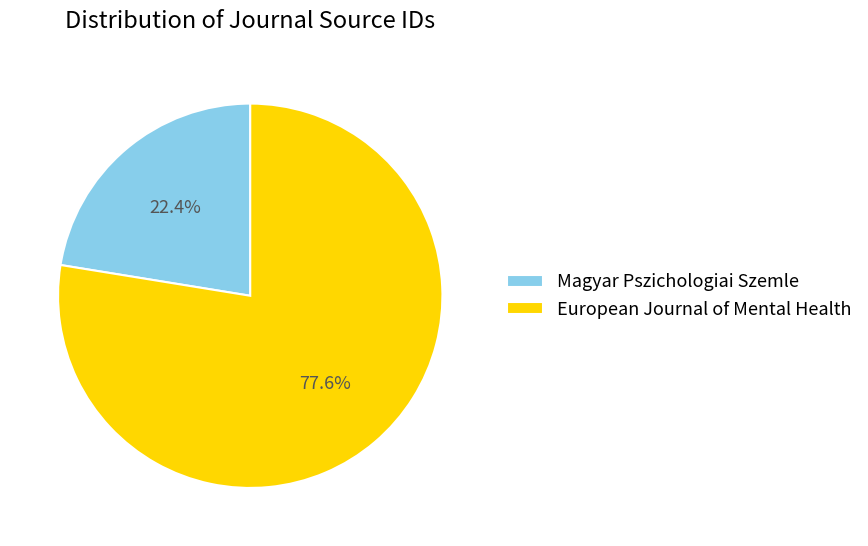

To the nearest percent, what portion does European Journal of Mental Health represent?

78%